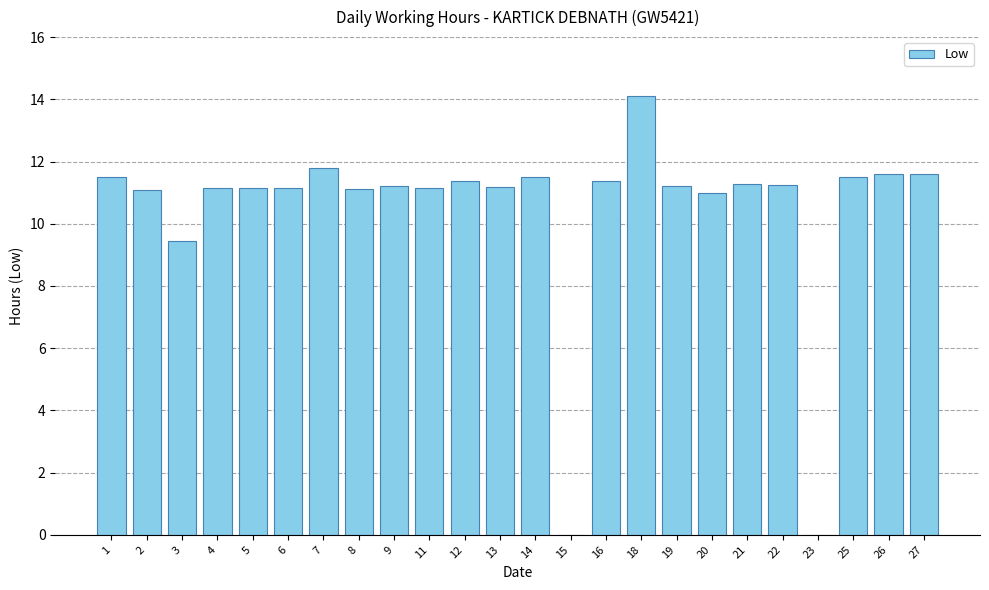

What is the difference between the values at 16 and 15?

11.4